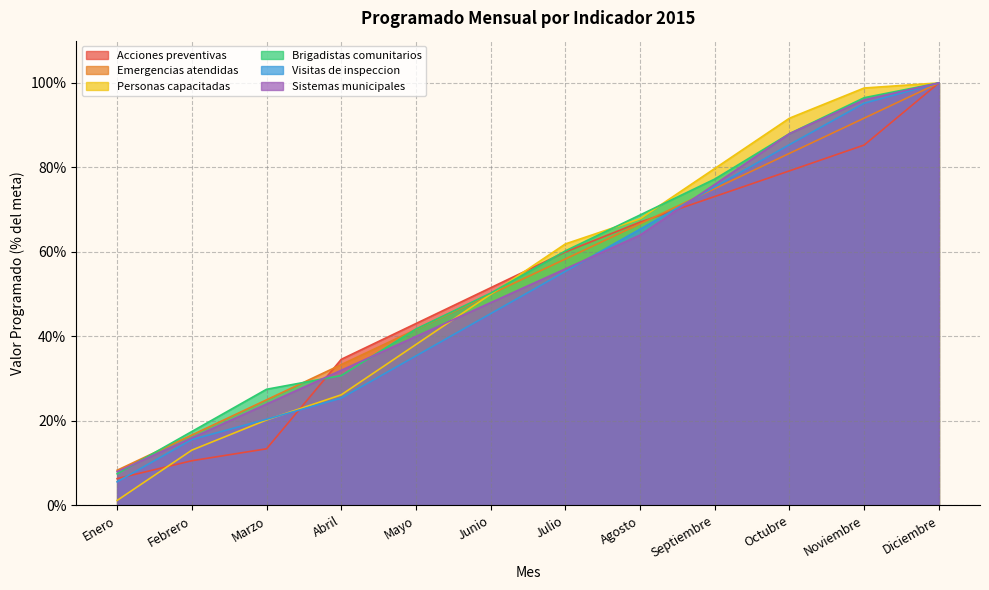

True or false: Personas capacitadas and Sistemas municipales intersect in this chart.

True